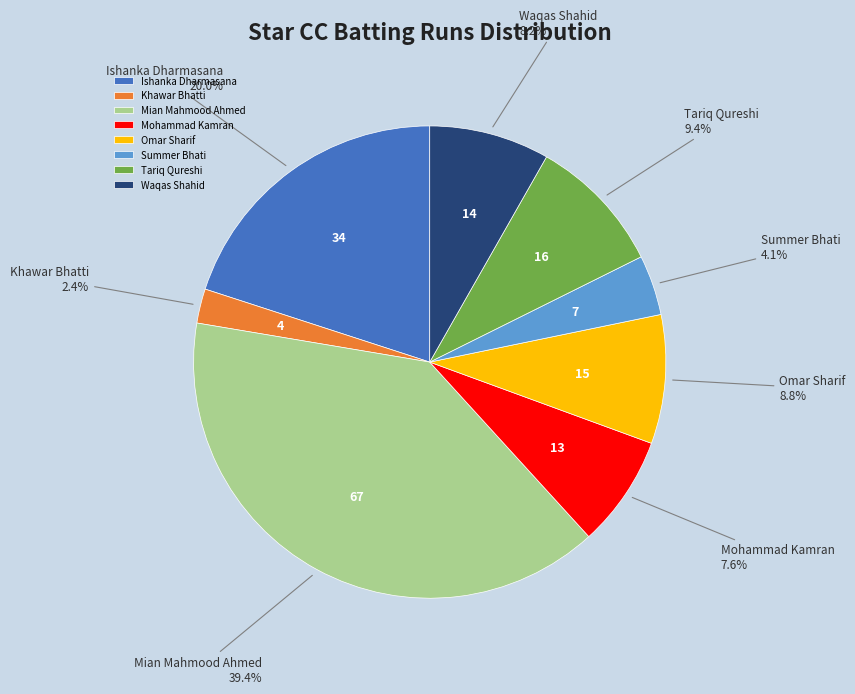

Between Mohammad Kamran and Mian Mahmood Ahmed, which is larger?

Mian Mahmood Ahmed